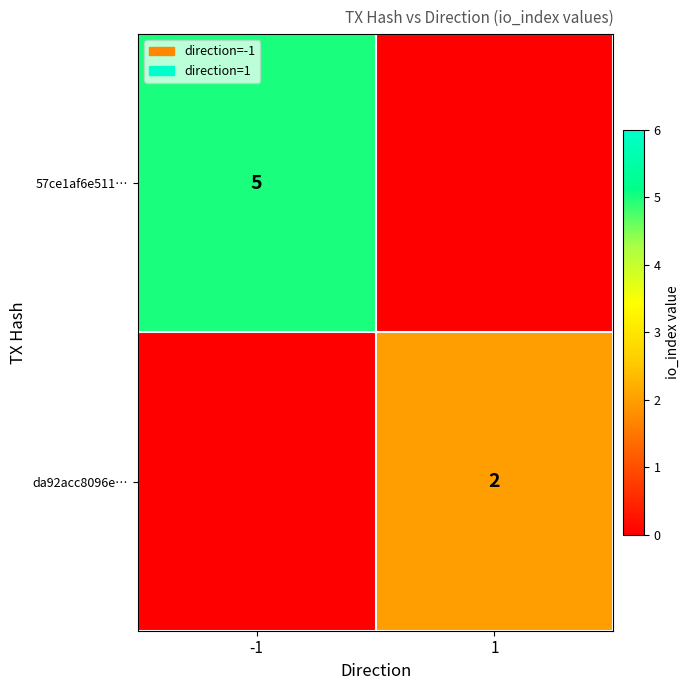

Is the value of da92acc8096e… at 1 greater than the value of 57ce1af6e511… at -1?

No